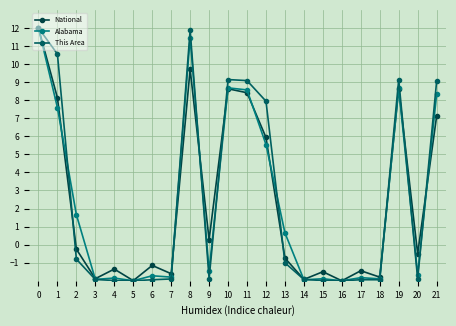

What is the sum of the National values at 3 and 1?

6.2